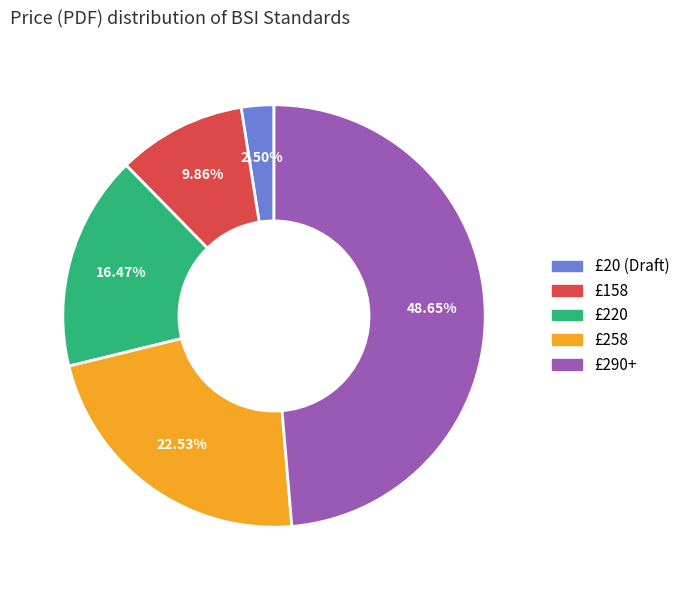

Rank the categories by value from highest to lowest.

£290+, £258, £220, £158, £20 (Draft)